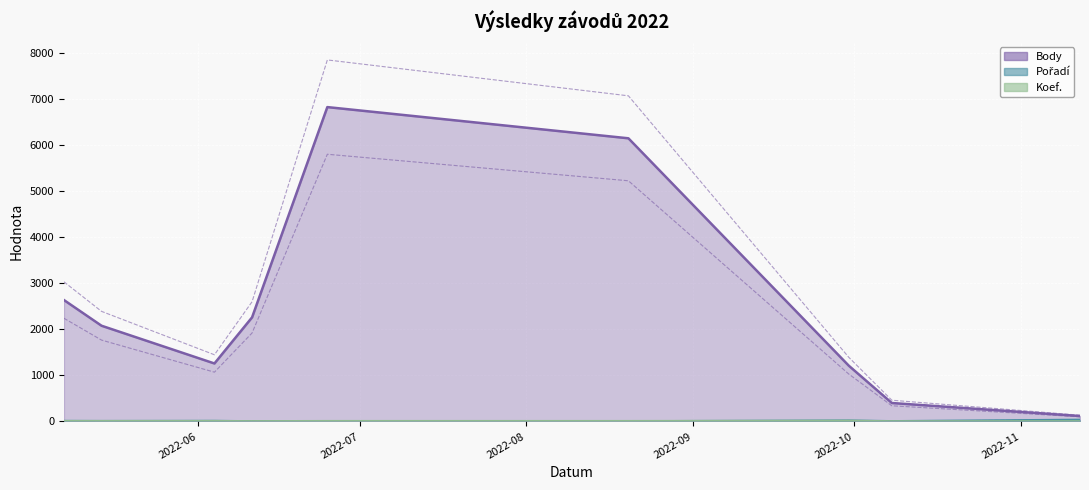

What is the lowest value of the Koef. series?

1